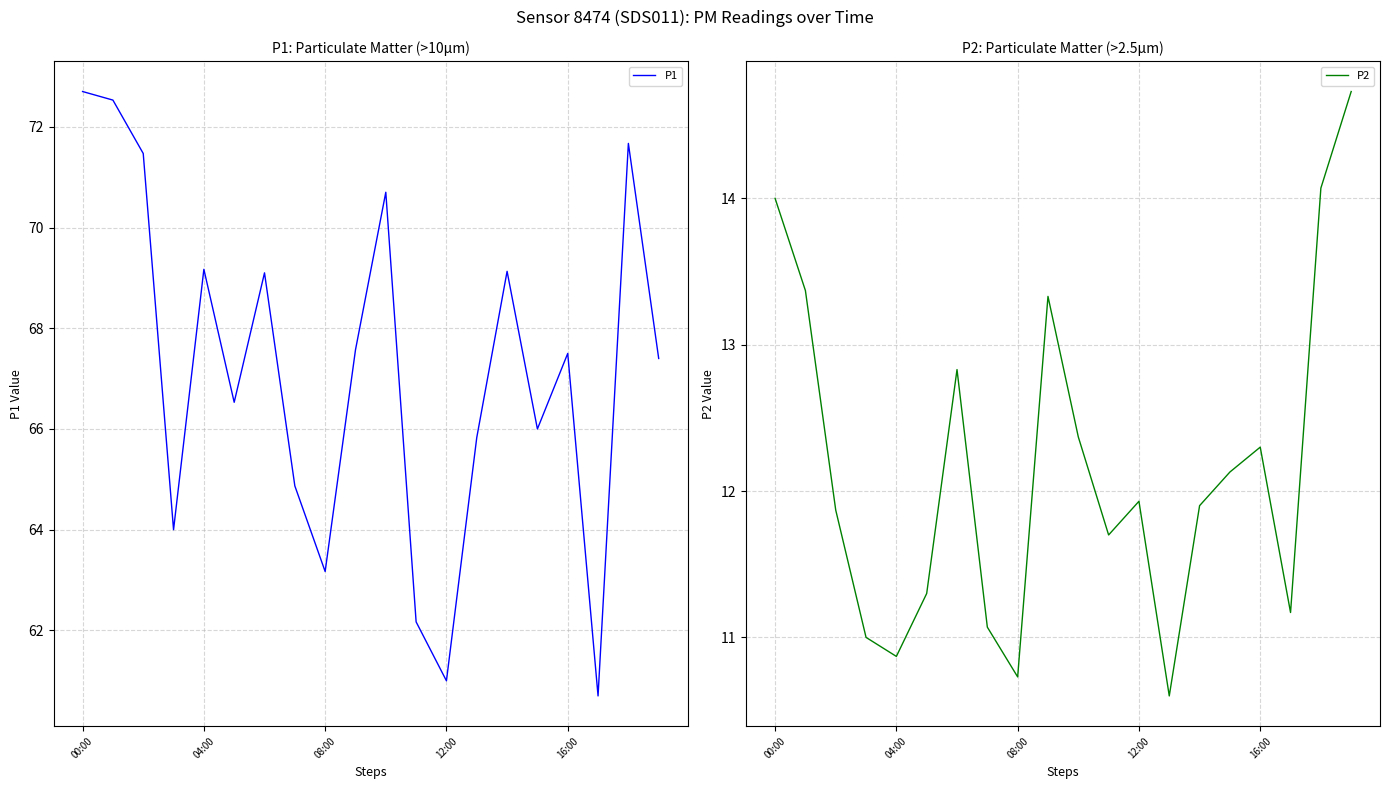

What position from the right is 00:00?

20